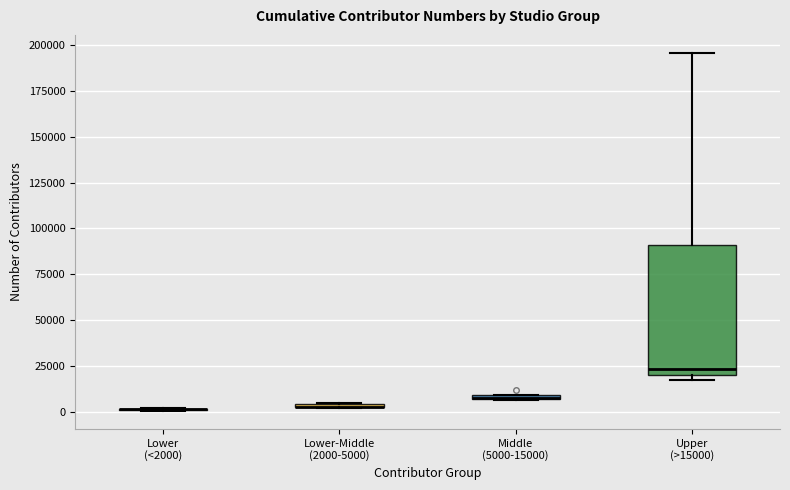

Which box is the tallest, from its lower edge to its upper edge?

Upper (>15000)